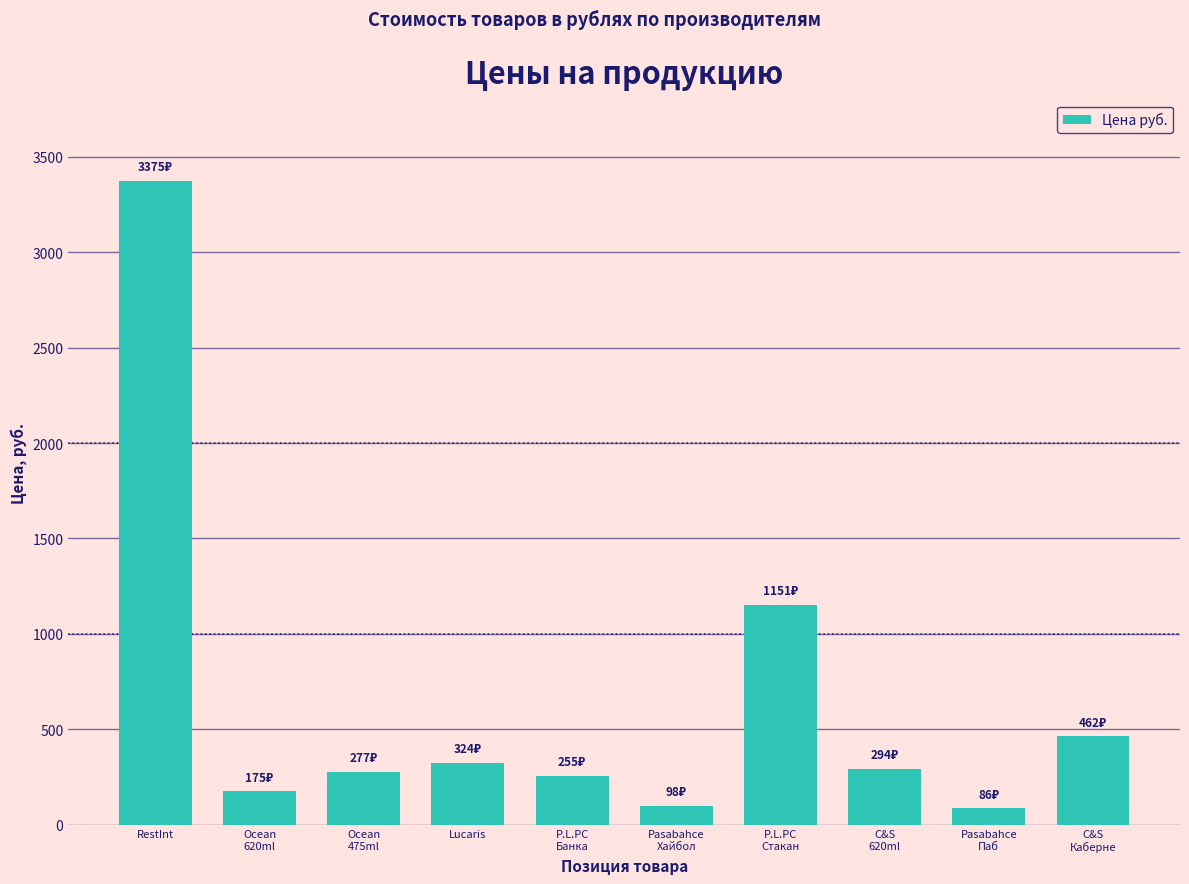

What is the sum of all values?

6497